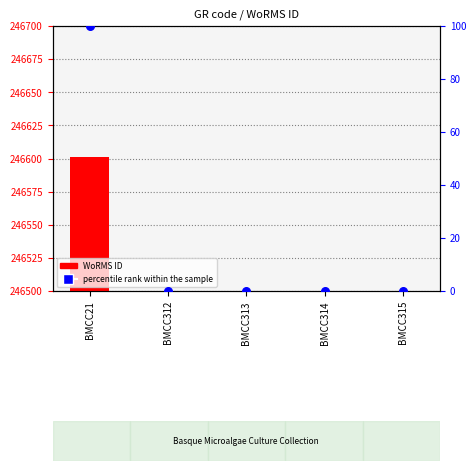

Is the value of WoRMS ID at BMCC313 greater than the value of percentile rank within the sample at BMCC313?

Yes